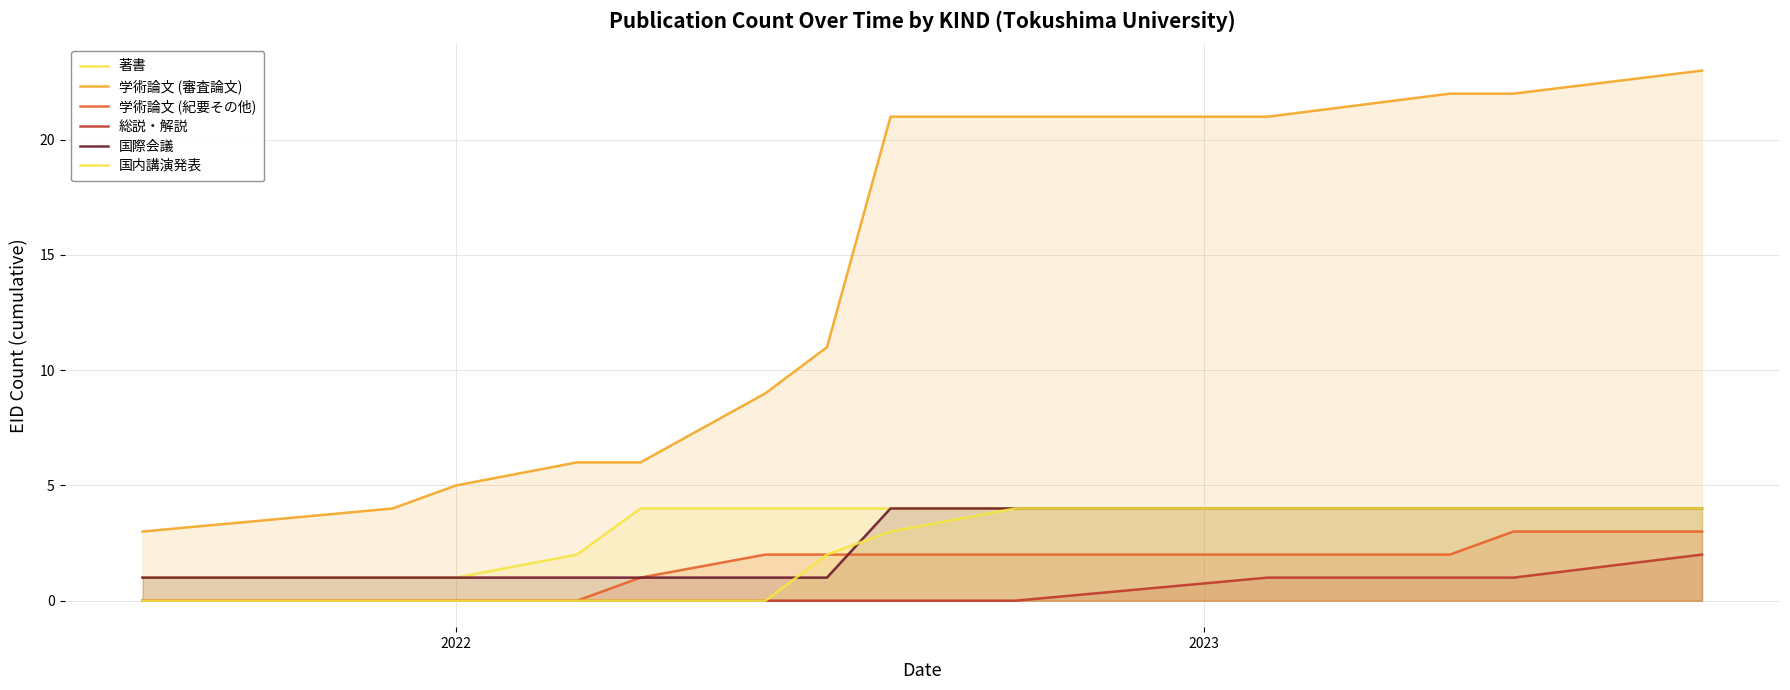

At how many categories does at least one series exceed 18?

6